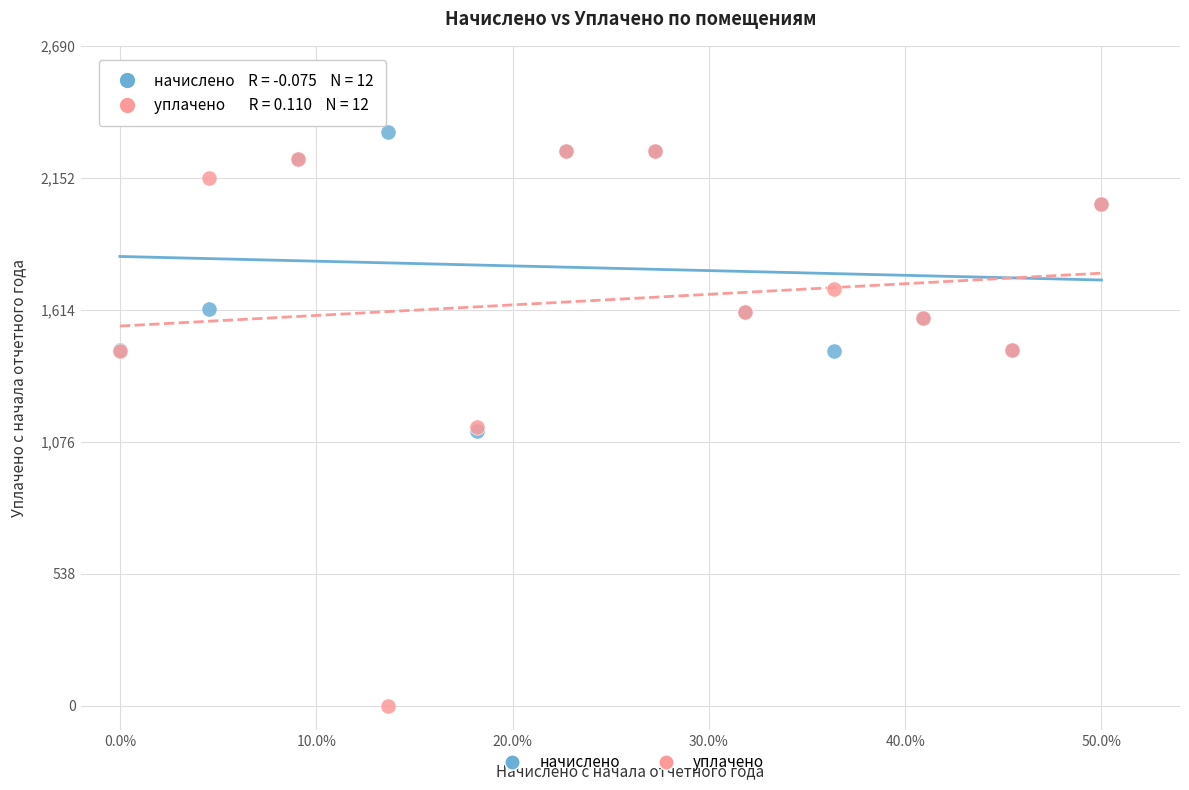

In the начислено series, what Y value is closest to 1728?

1616.7